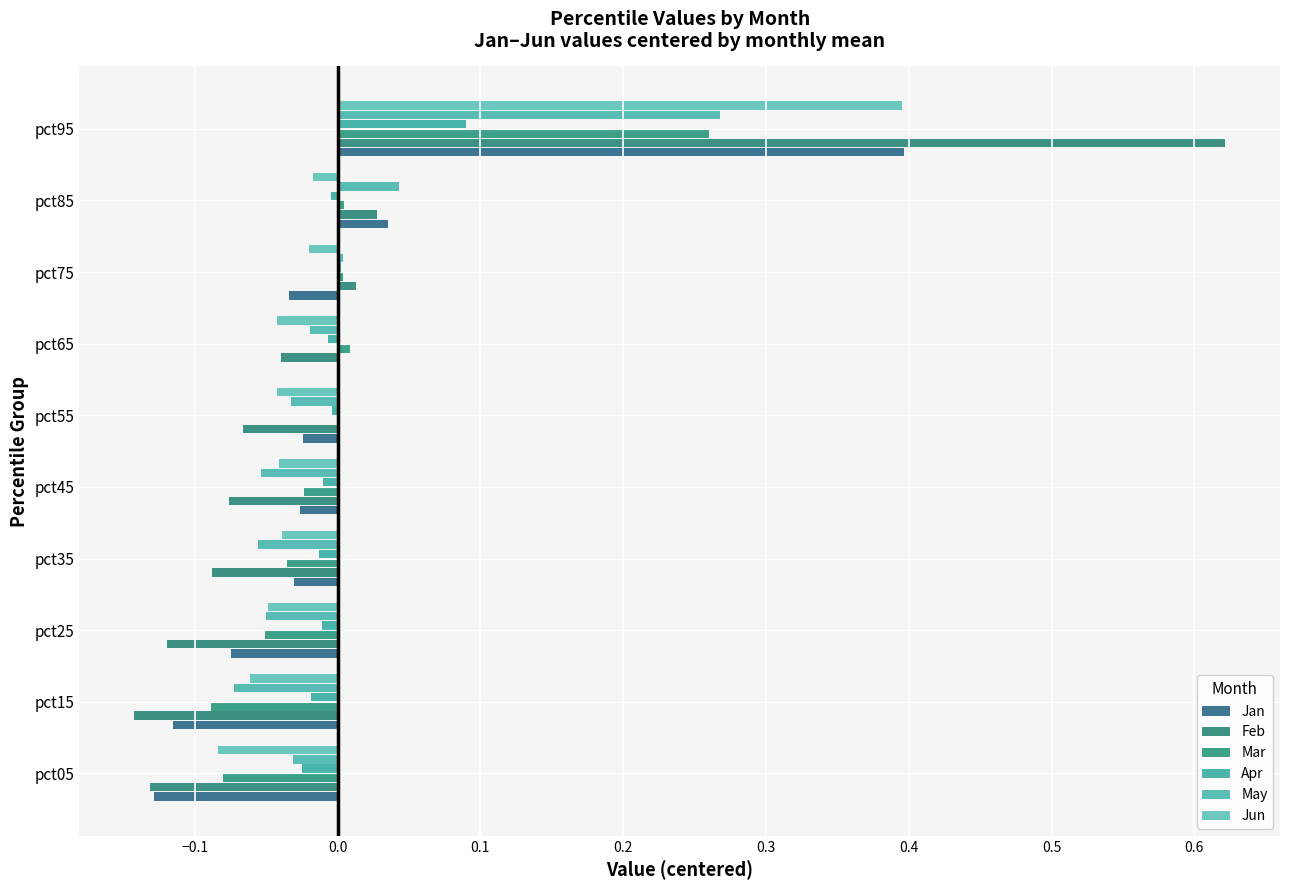

What are all the series names shown in the legend?

Jan, Feb, Mar, Apr, May, Jun